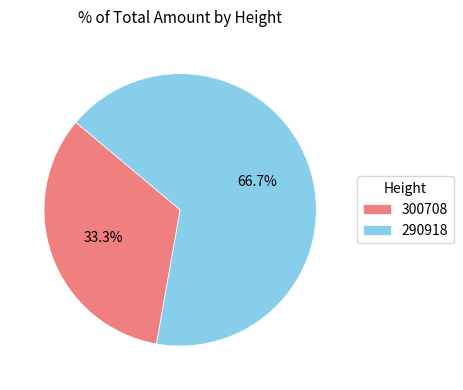

Count the number of slices in the pie.

2